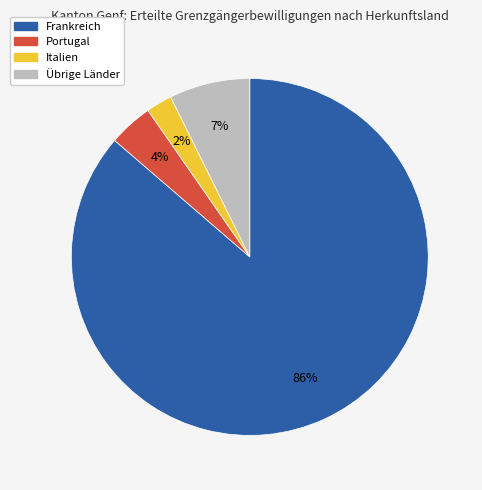

Count the number of slices in the pie.

4